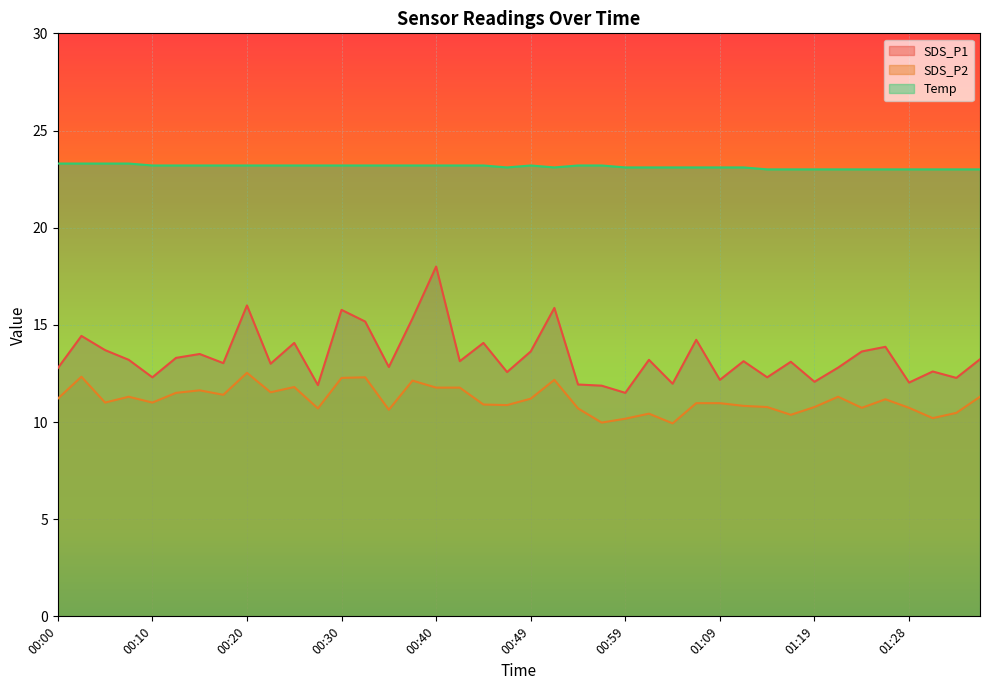

Count the Temp values in the range 23 to 24.

40